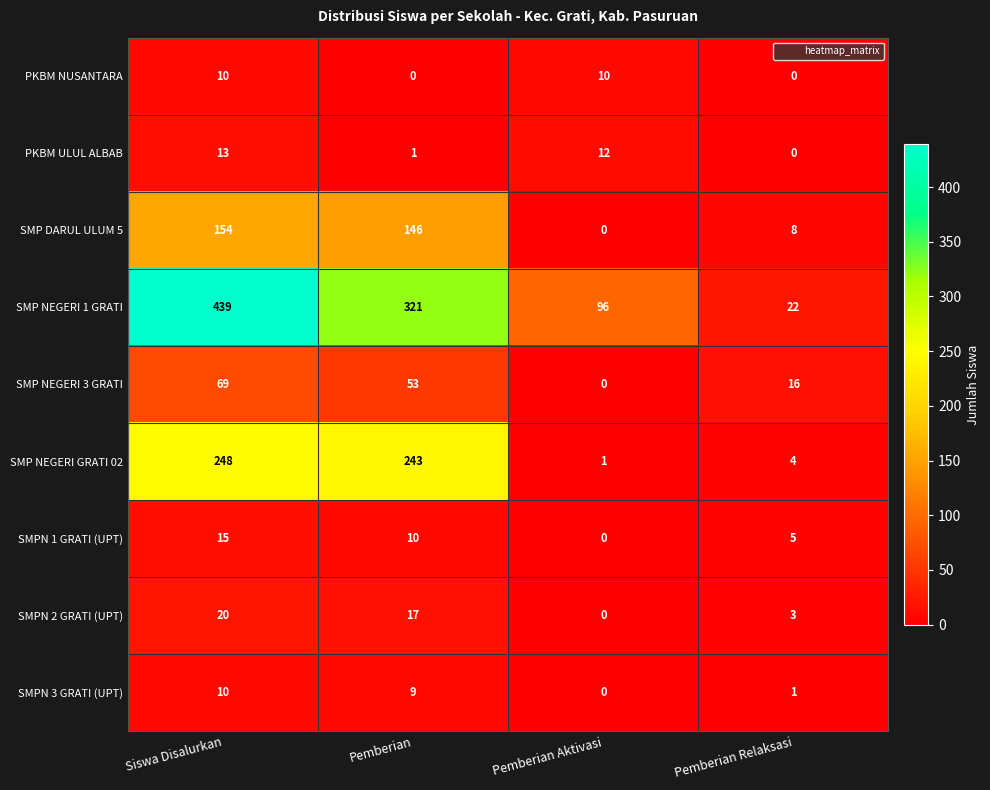

Count the number of categories in the chart.

4